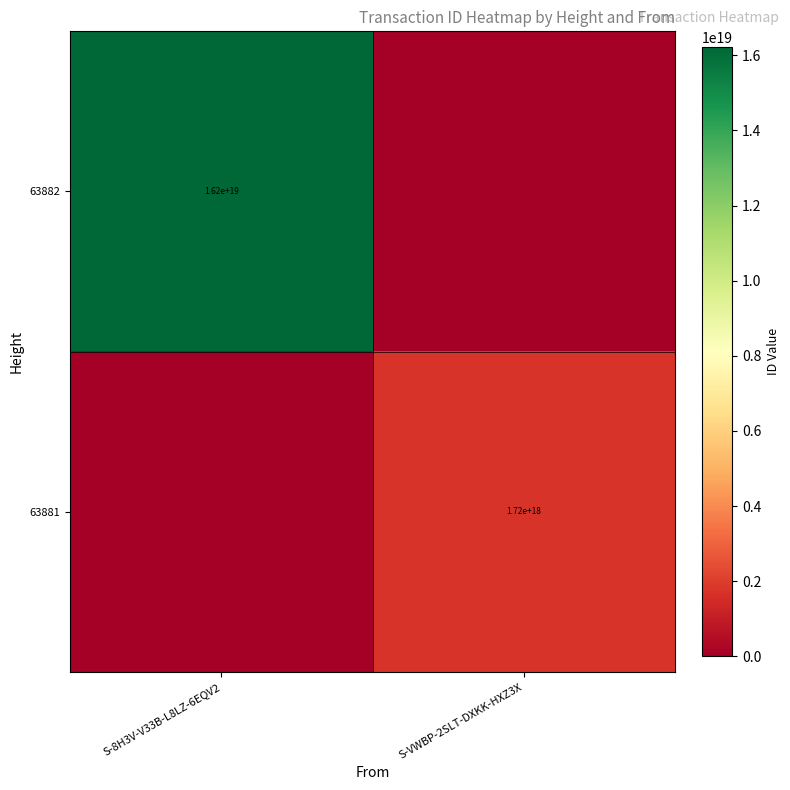

The value of 63881 at S-VWBP-2SLT-DXKK-HXZ3X is 1720000000000000000. True or false?

True